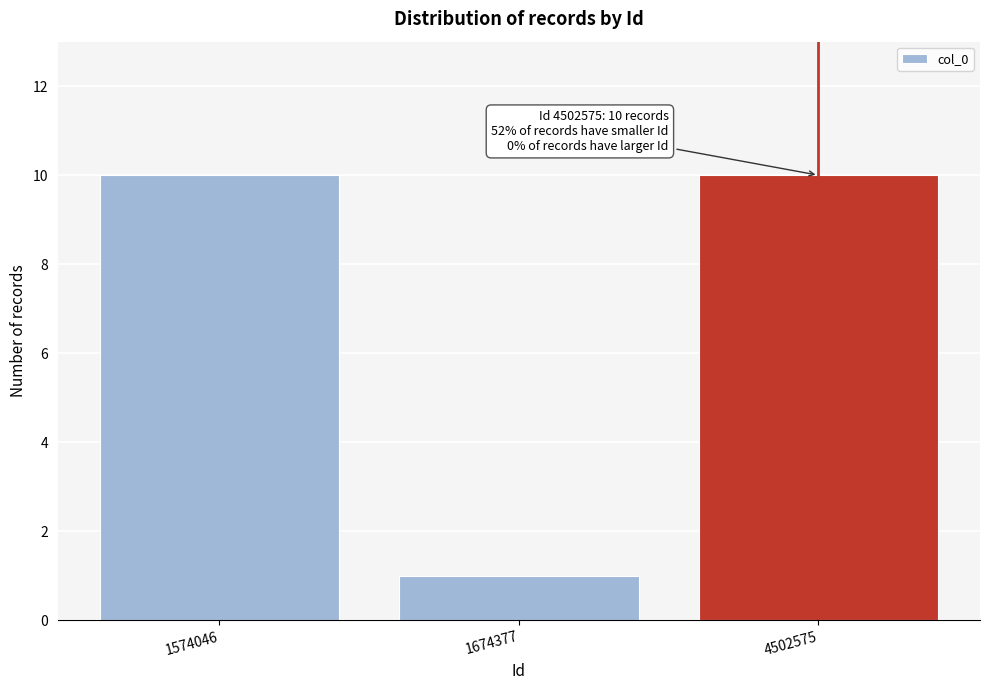

Reading left to right, extract all data points from this chart.

10	1	10